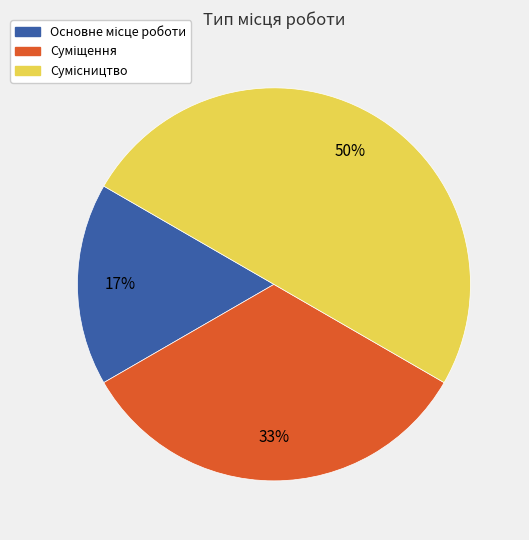

How many slices are in this pie chart?

3